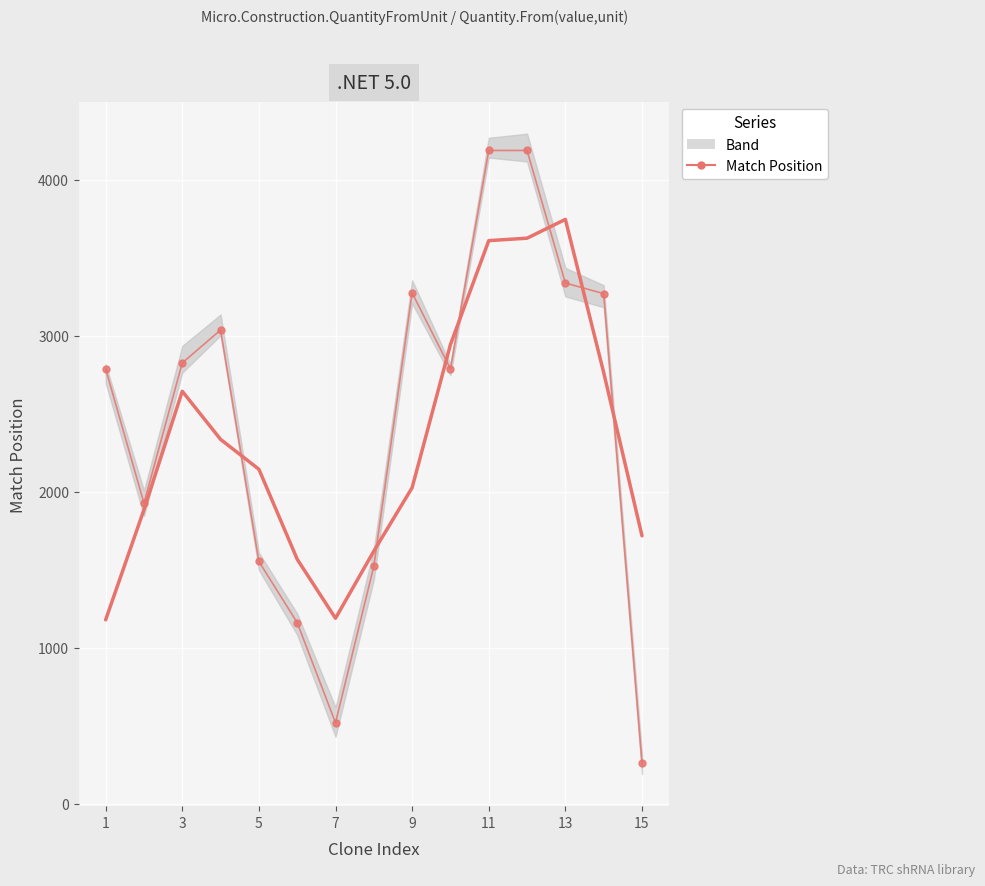

What is the greatest value displayed?

4187.0